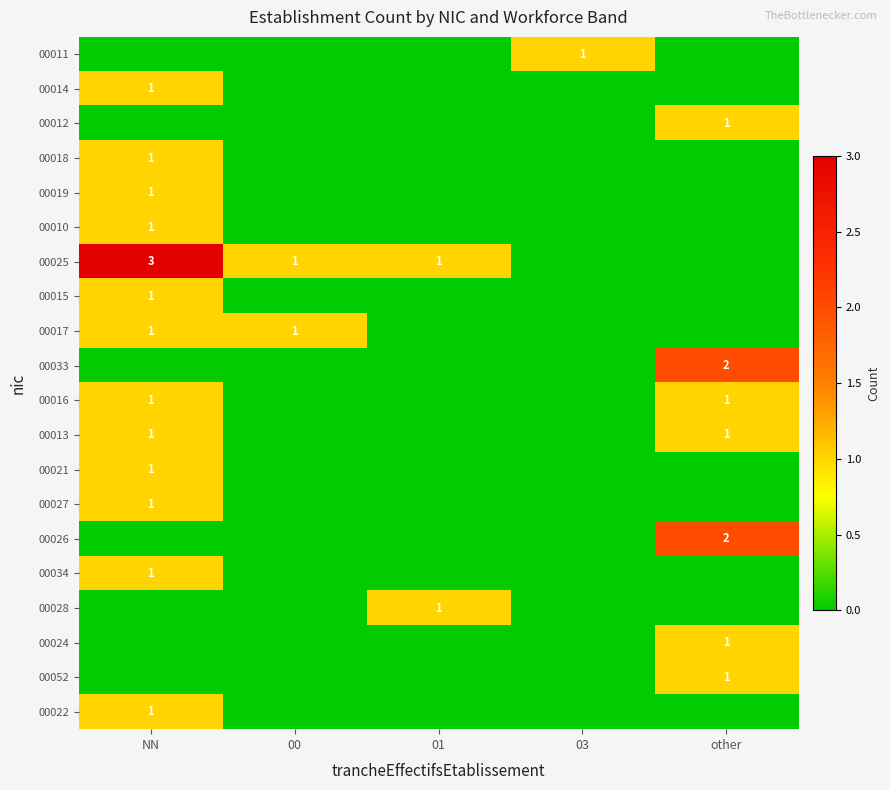

Is it true that 00021 equals 2 at NN?

False